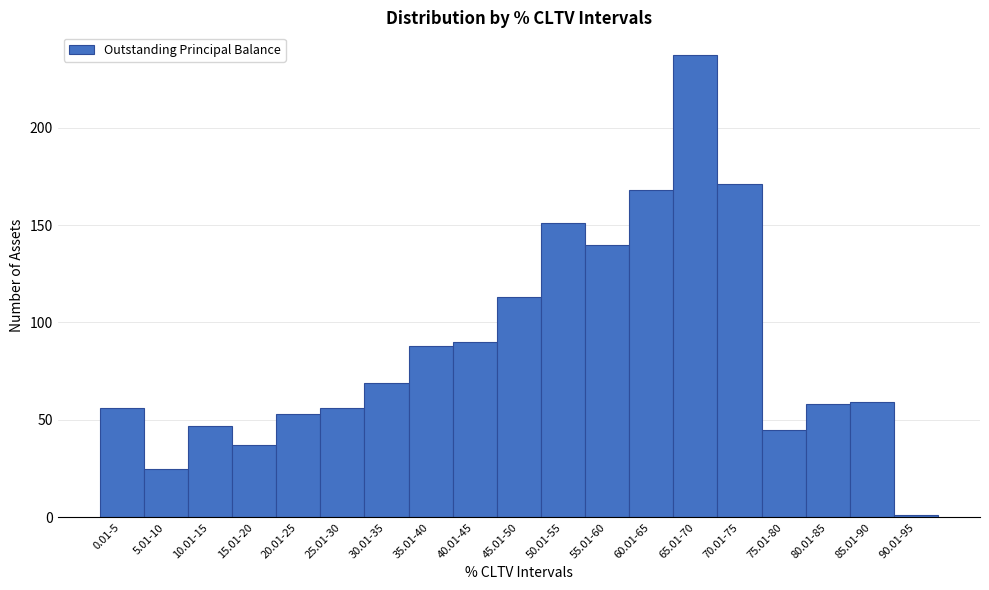

Reading left to right, list all the values displayed in this chart.

56	25	47	37	53	56	69	88	90	113	151	140	168	237	171	45	58	59	1